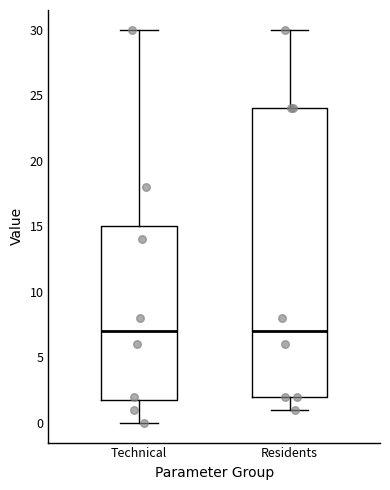

Where is the lower edge of the box for Residents on the y-axis? The values are not printed on the chart, so give them approximately, as read against the axis.

2